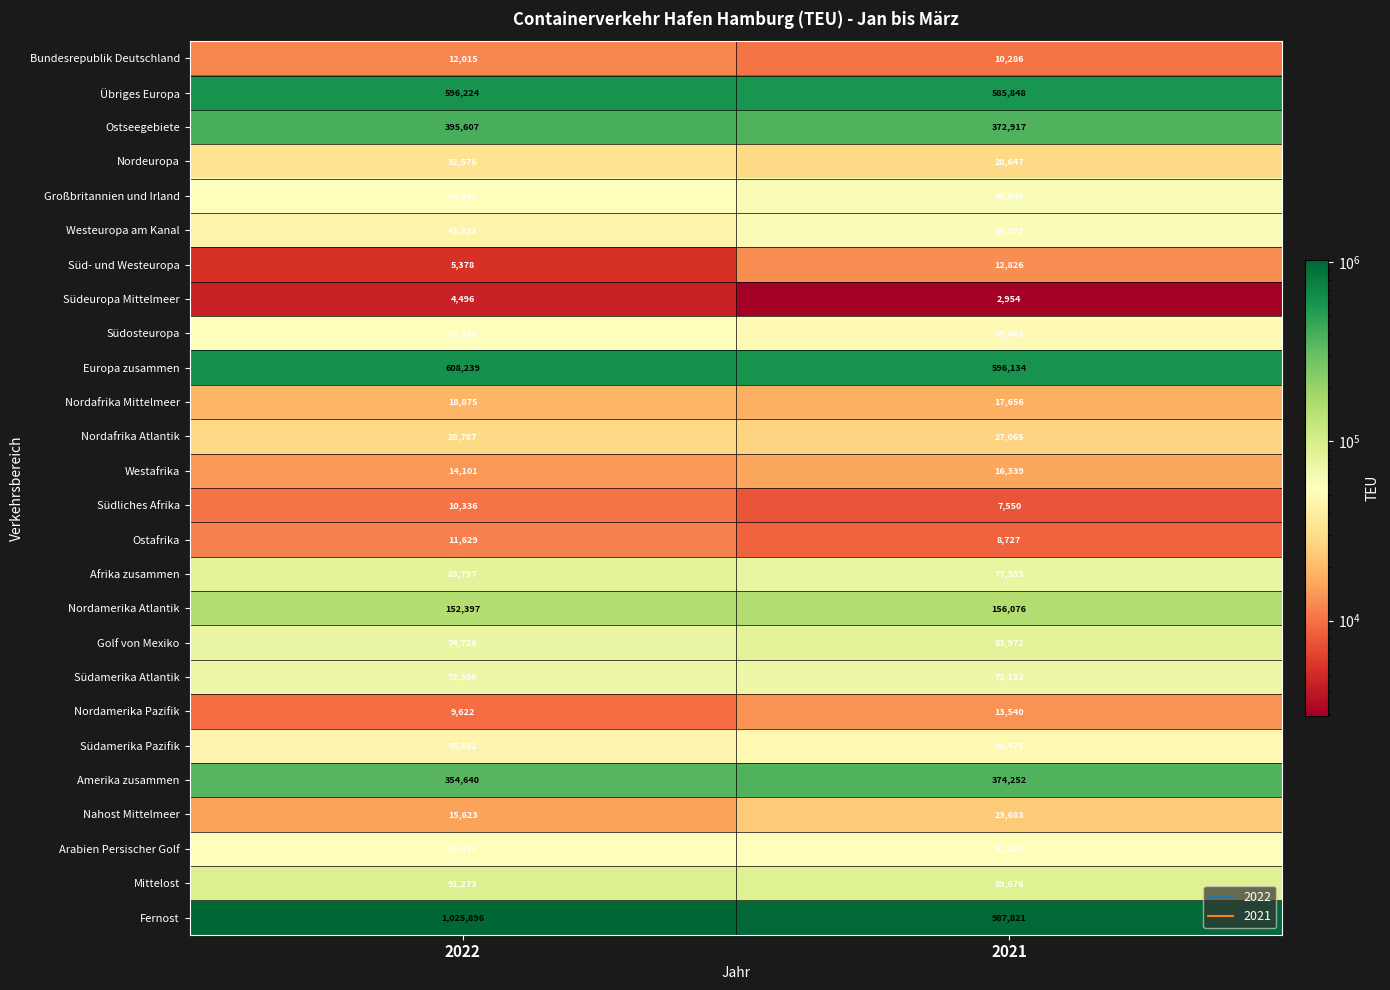

True or false: Südliches Afrika has a value of 5474 at 2022.

False